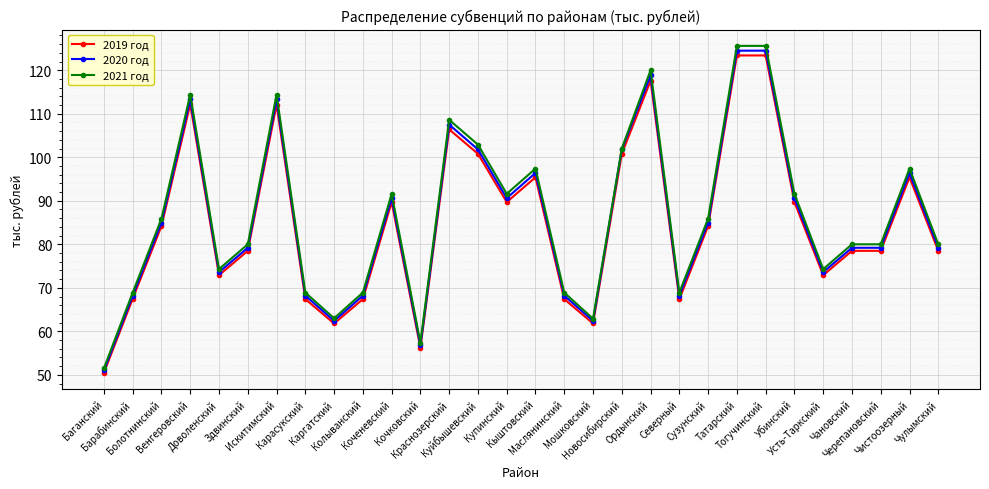

True or false: 2021 год and 2019 год cross at least once.

False